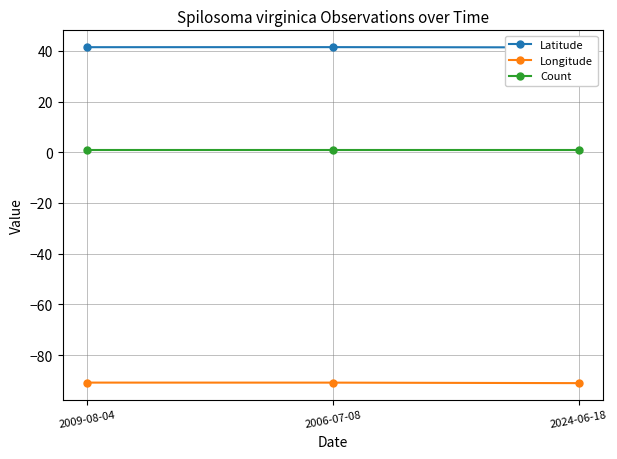

Rank the series at 2024-06-18 from highest to lowest value.

Latitude, Count, Longitude